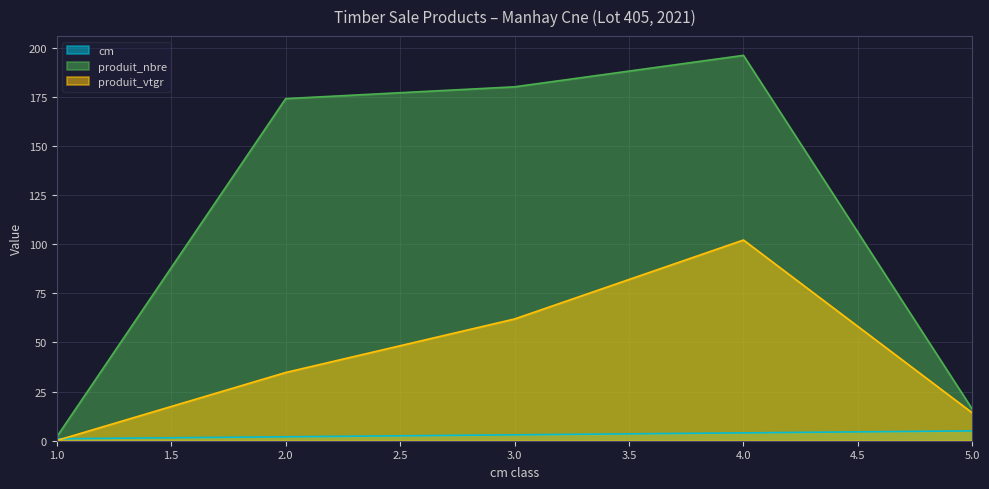

Which series has the widest spread of values?

produit_nbre